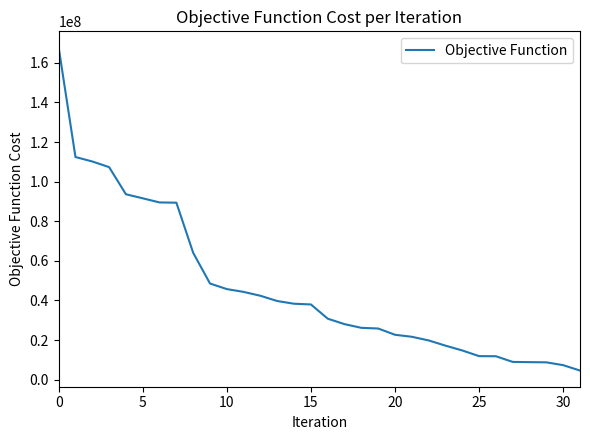

What is the difference between the maximum and minimum values?

163160640.0